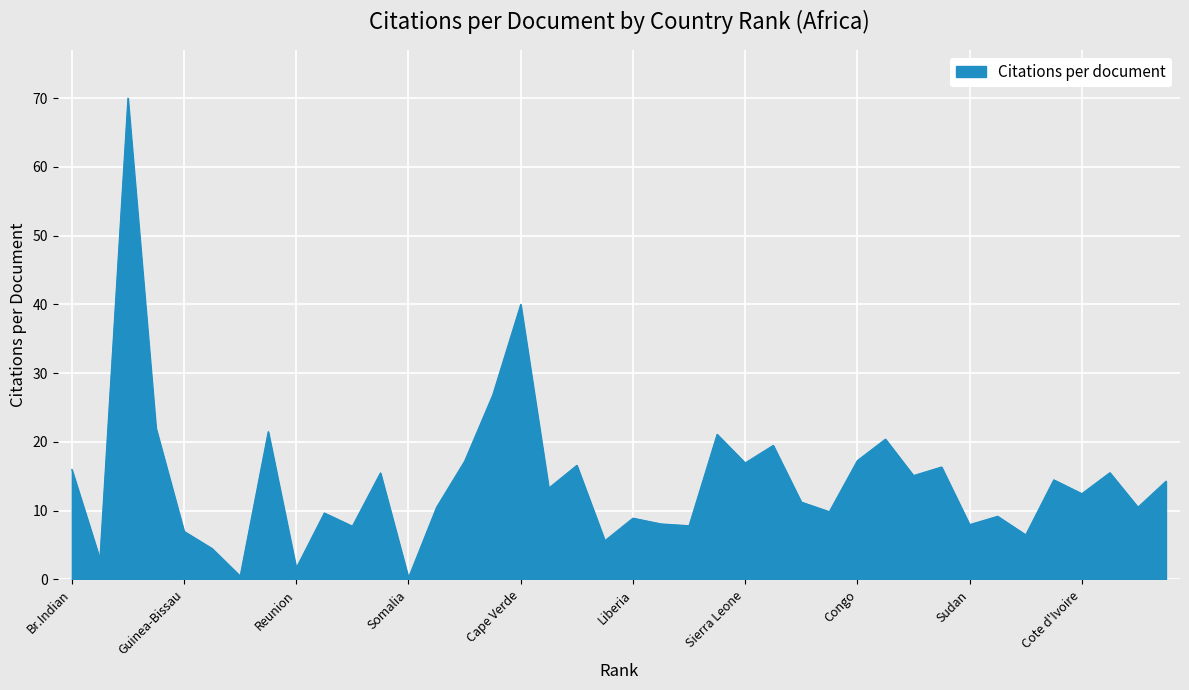

Where is the data nearest to the value 35?

Cape Verde